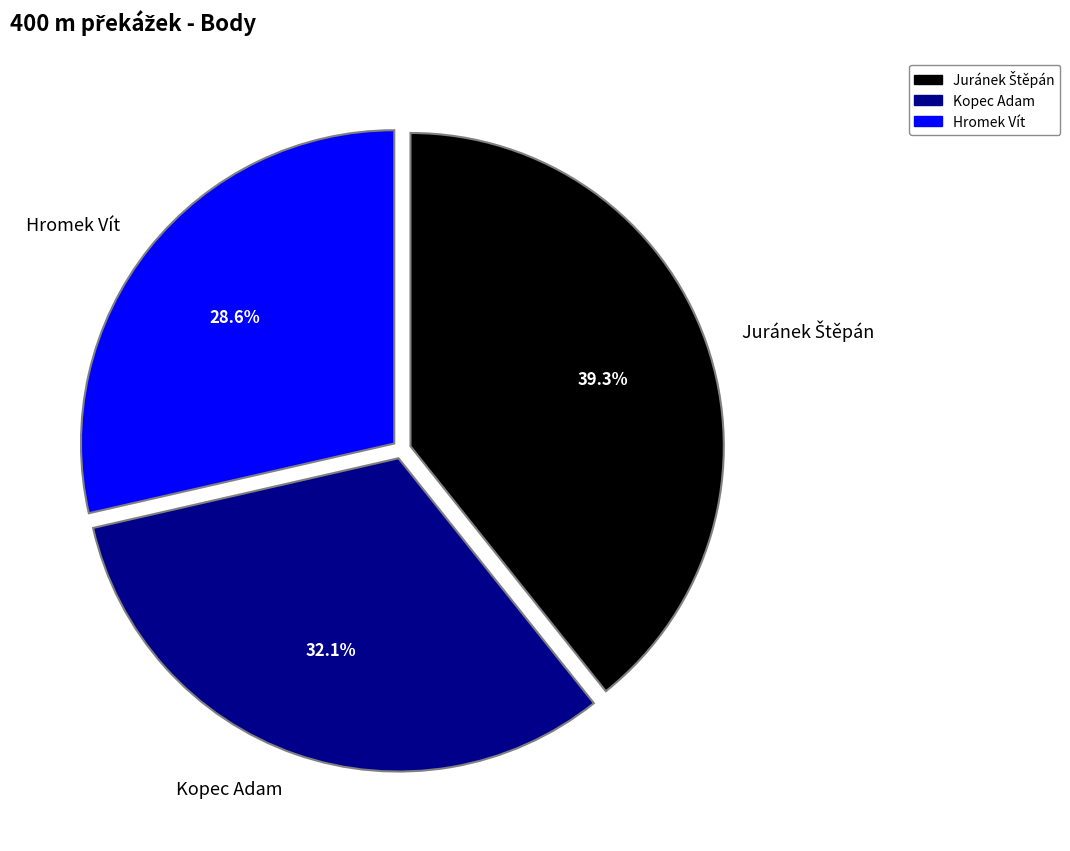

Is it true that Hromek Vít is 39% of the pie?

False